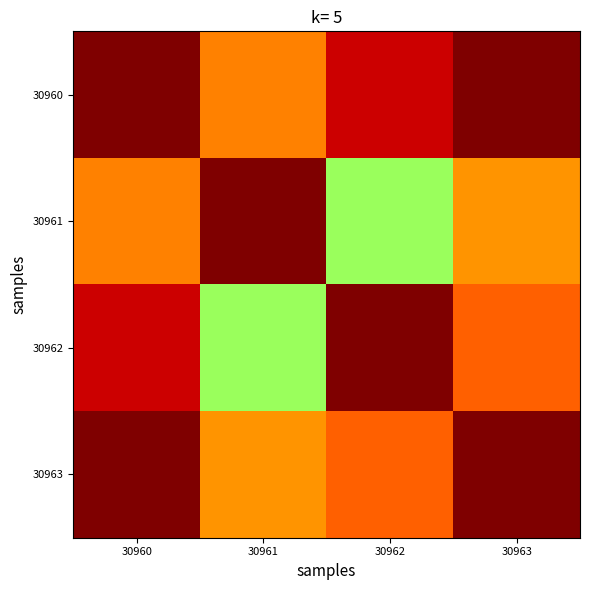

Which label corresponds to the smallest value in the chart?

30962